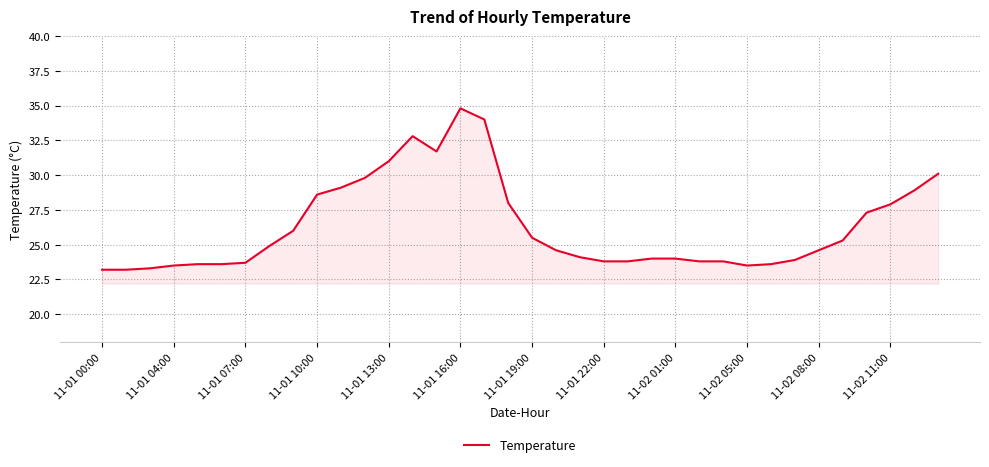

How many categories are shown in the chart?

36